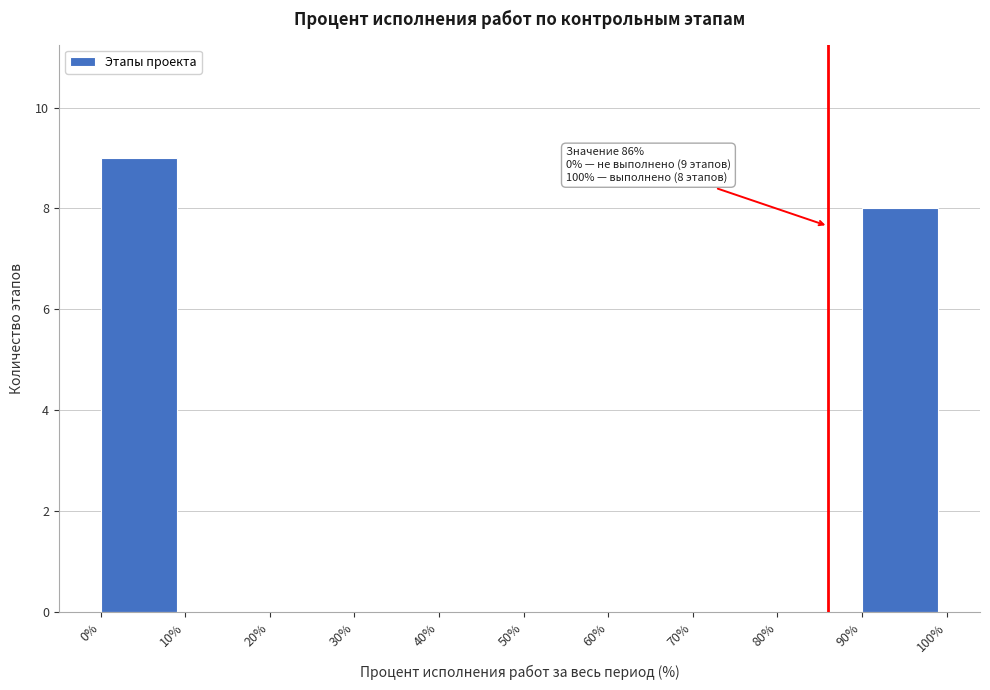

Over which range of the x-axis is the bar tallest?

0% to 10%